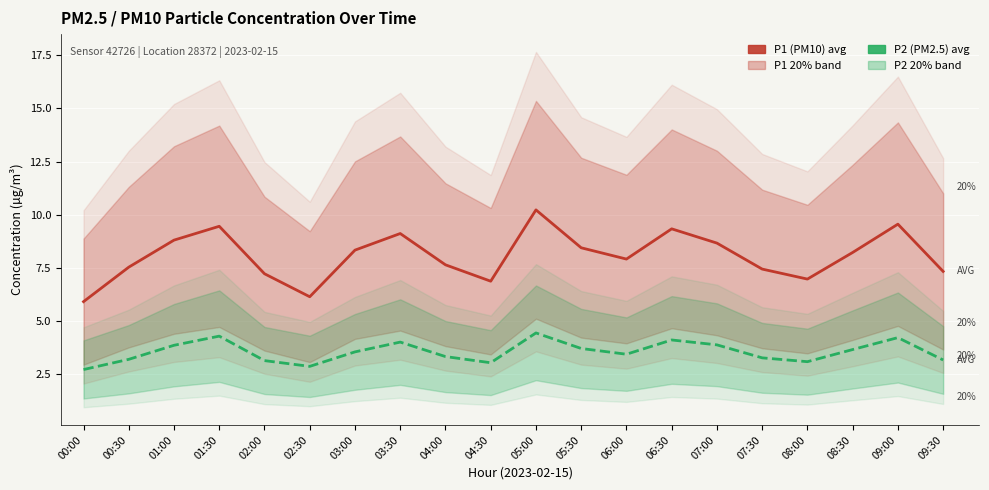

How many lines are shown in the chart?

2